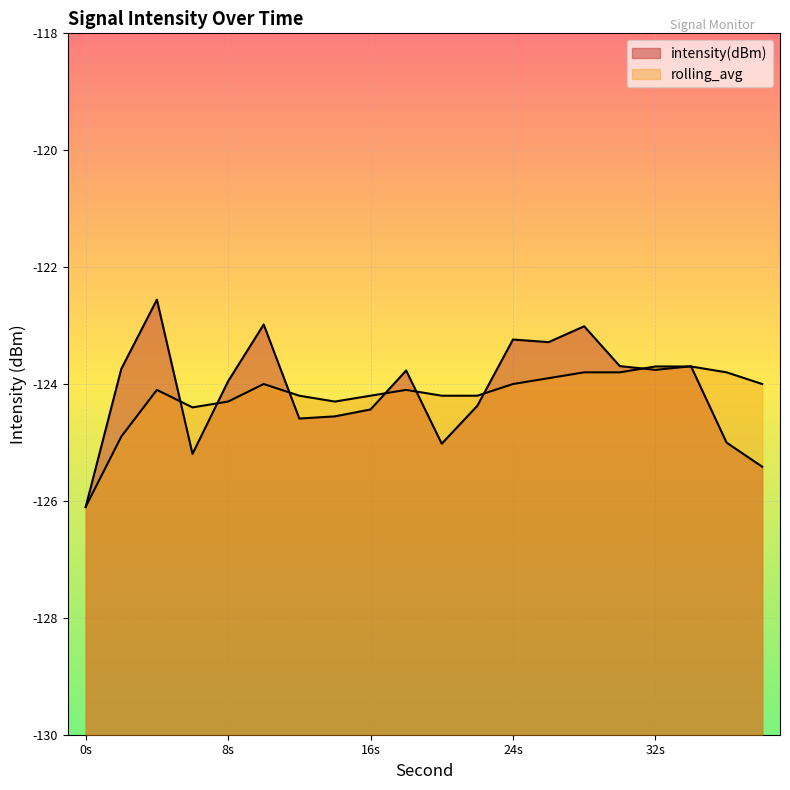

Is it true that intensity(dBm) equals -49.9 at 4?

False